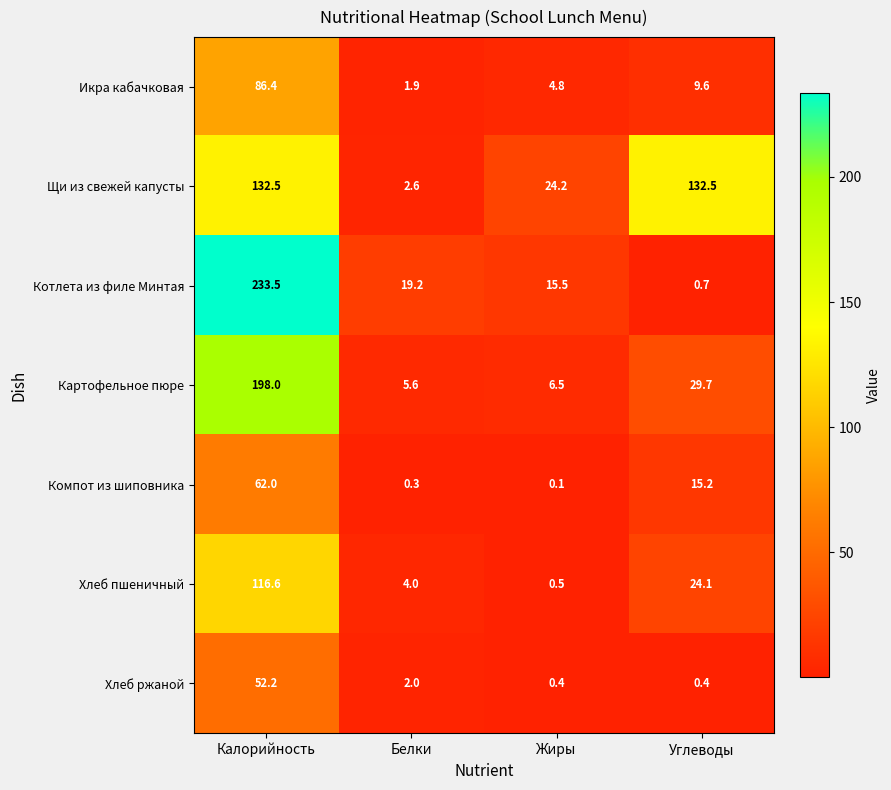

Reading left to right, extract all data points from this chart.

Икра кабачковая: Калорийность=86.4	Белки=1.9	Жиры=4.8	Углеводы=9.6
Щи из свежей капусты: Калорийность=132.5	Белки=2.6	Жиры=24.2	Углеводы=132.5
Котлета из филе Минтая: Калорийность=233.5	Белки=19.2	Жиры=15.5	Углеводы=0.7
Картофельное пюре: Калорийность=198.0	Белки=5.6	Жиры=6.5	Углеводы=29.7
Компот из шиповника: Калорийность=62.0	Белки=0.3	Жиры=0.1	Углеводы=15.2
Хлеб пшеничный: Калорийность=116.6	Белки=4.0	Жиры=0.5	Углеводы=24.1
Хлеб ржаной: Калорийность=52.2	Белки=2.0	Жиры=0.4	Углеводы=0.4